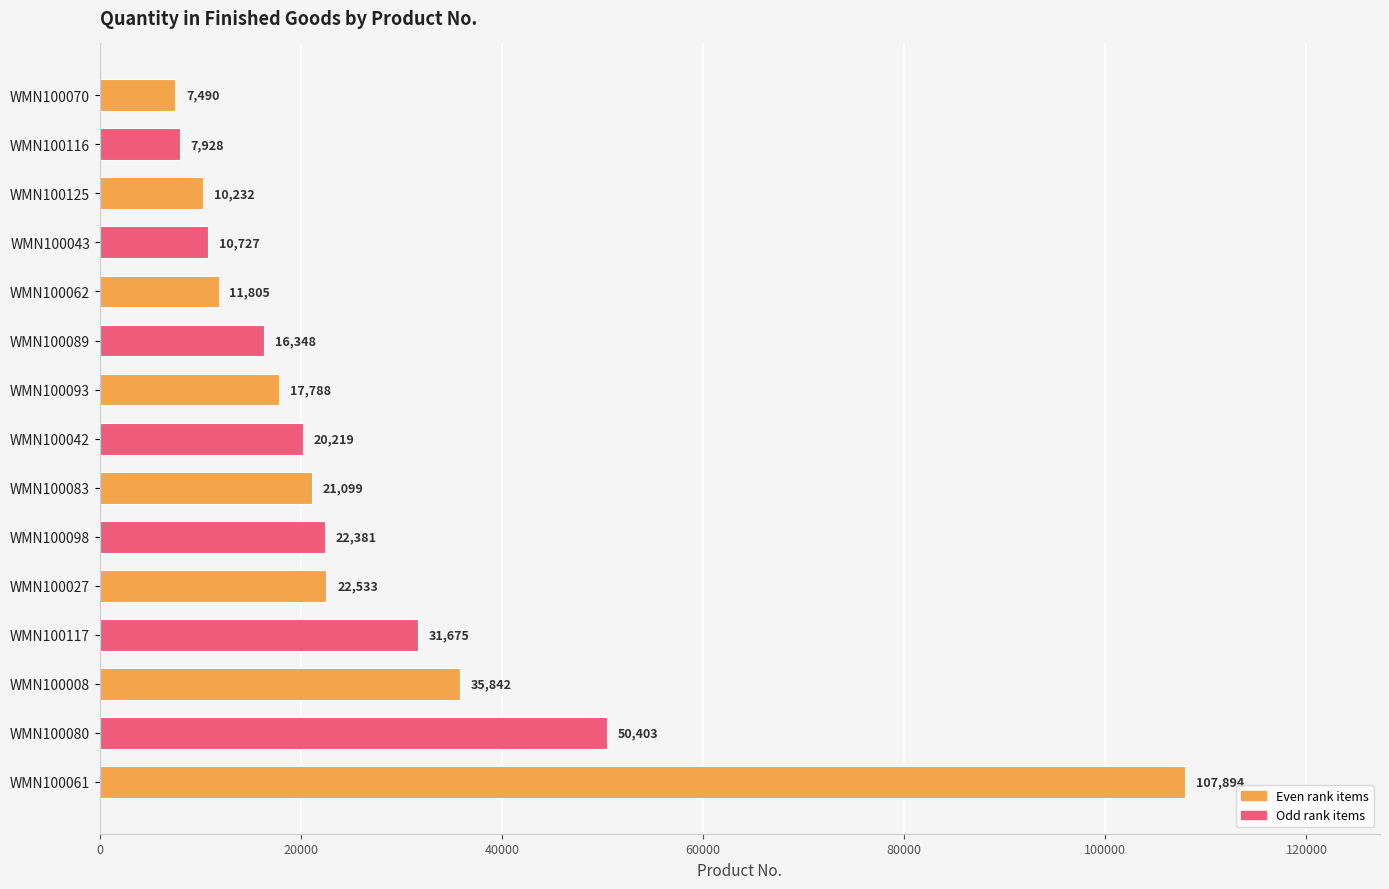

The chart shows a value of 21099 at WMN100083. True or false?

True